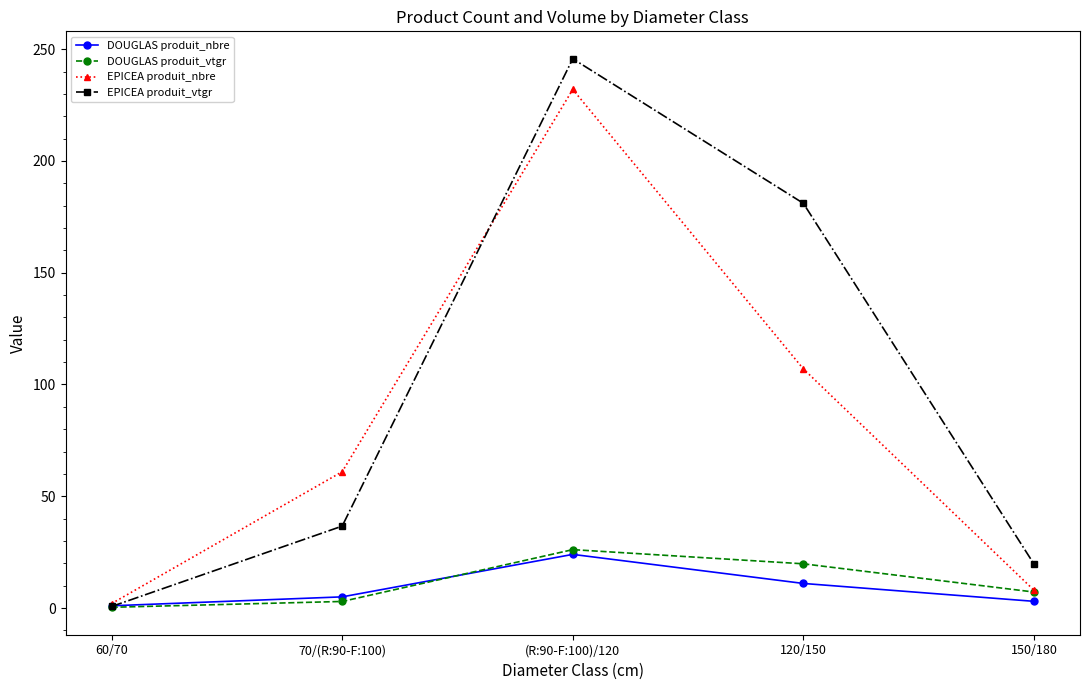

How many distinct data groups are displayed?

4